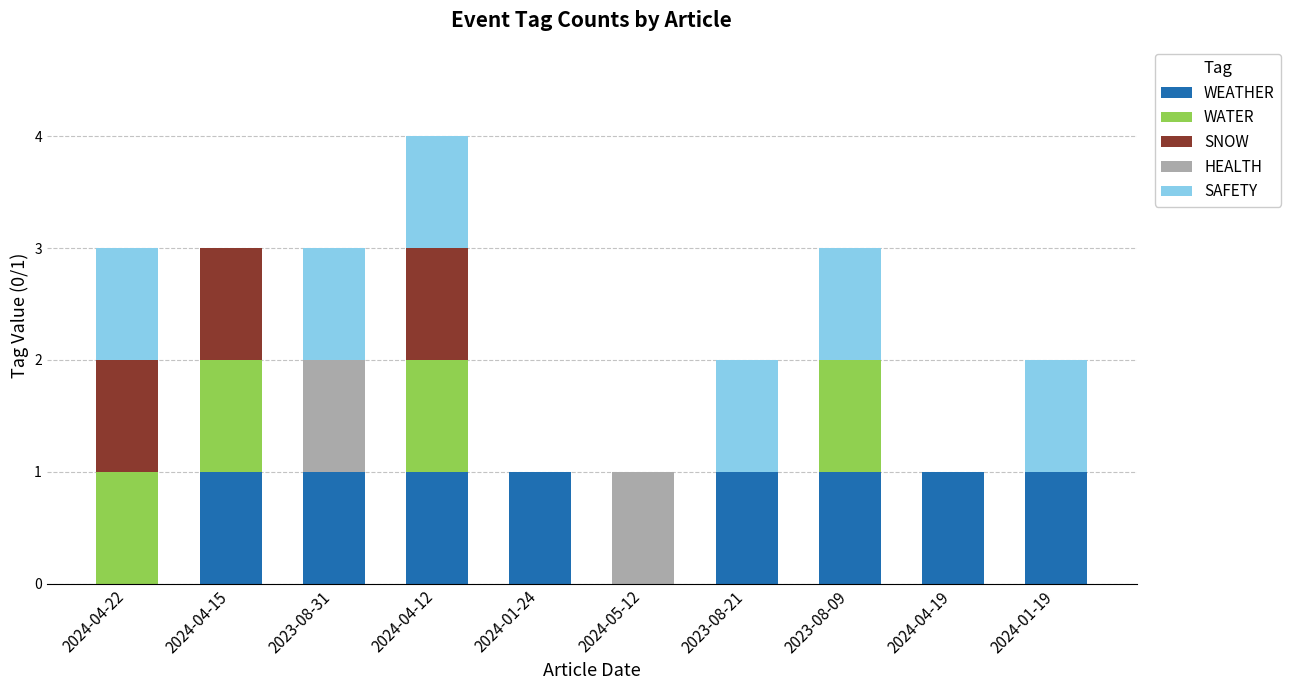

At which category is the sum across all series the highest?

2024-04-12